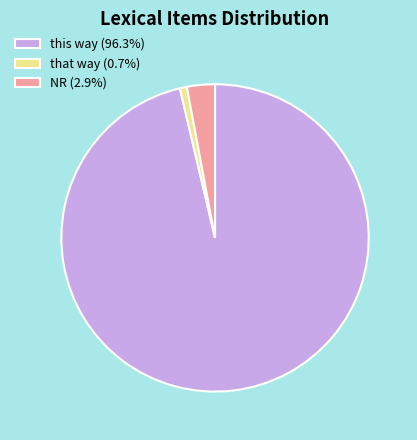

Count the number of slices in the pie.

3